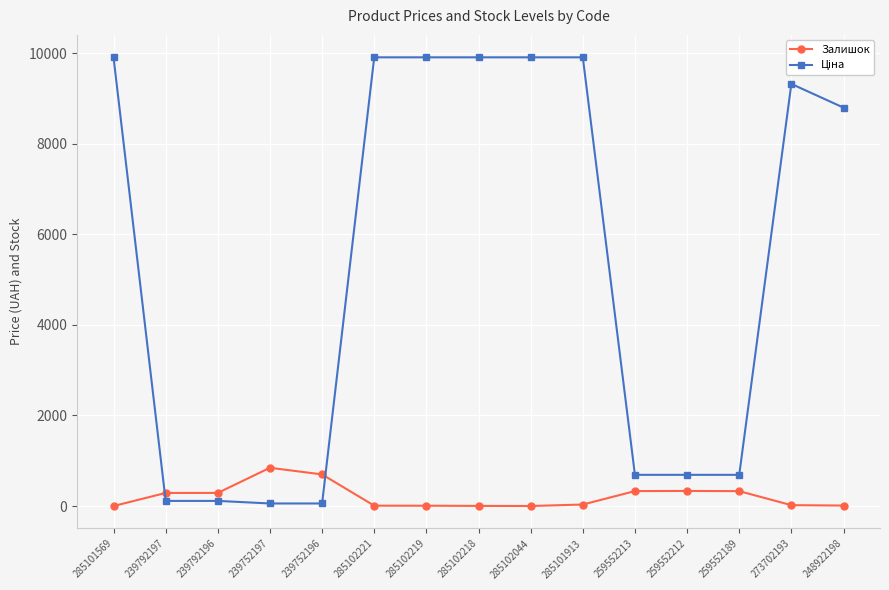

True or false: Залишок has more than 0 points higher than both neighbors.

True